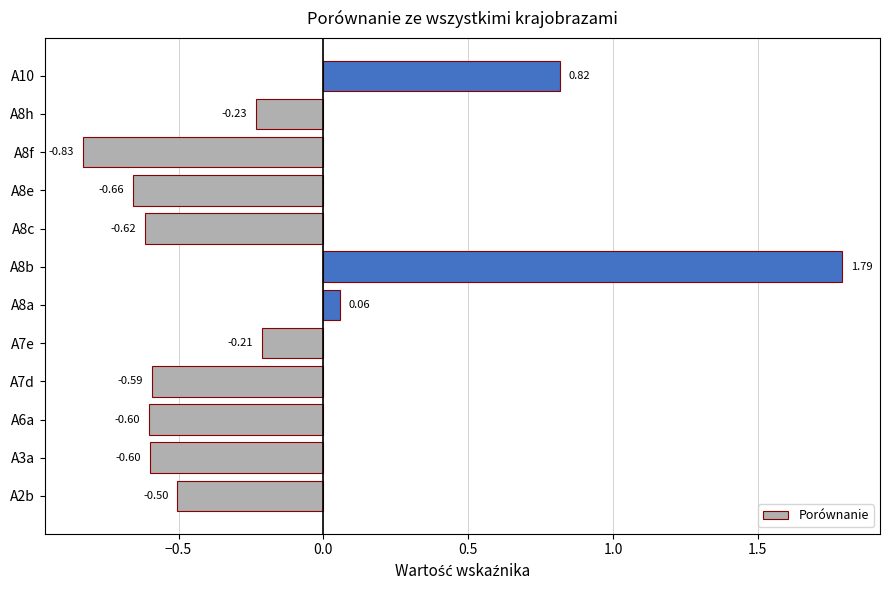

How many values exceed 0?

3